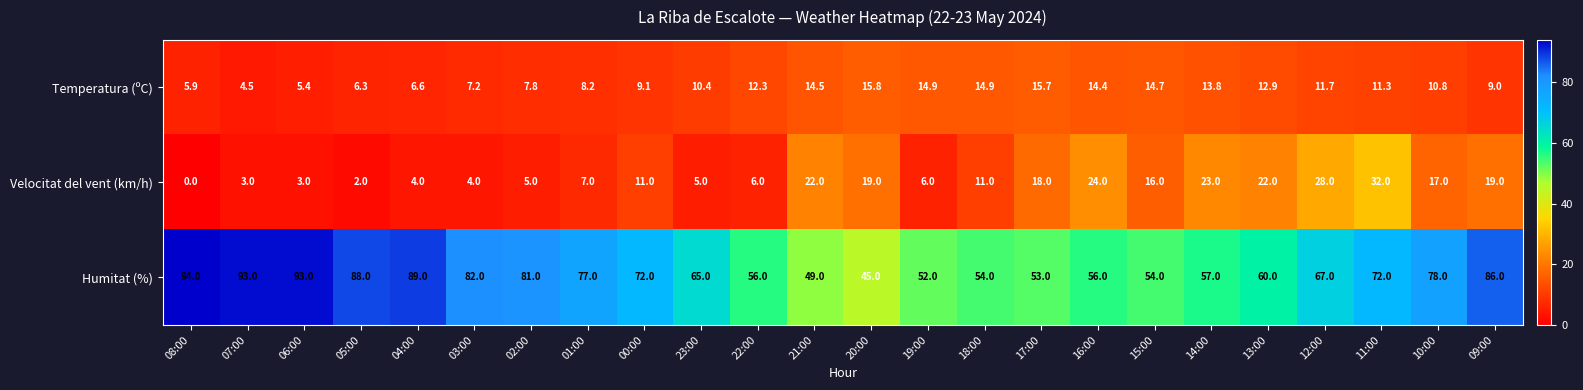

Rank the series at 15:00 from lowest to highest value.

Temperatura (ºC), Velocitat del vent (km/h), Humitat (%)